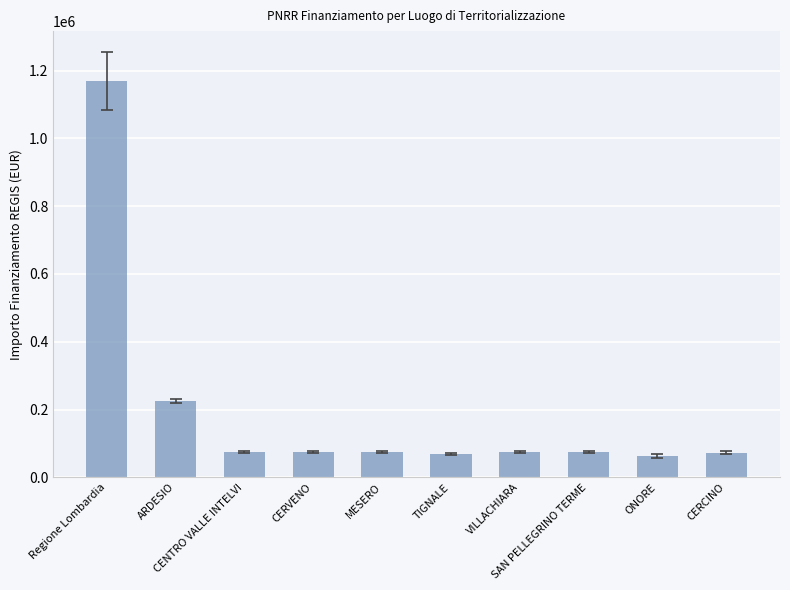

Between CERCINO and Regione Lombardia, which is larger?

Regione Lombardia